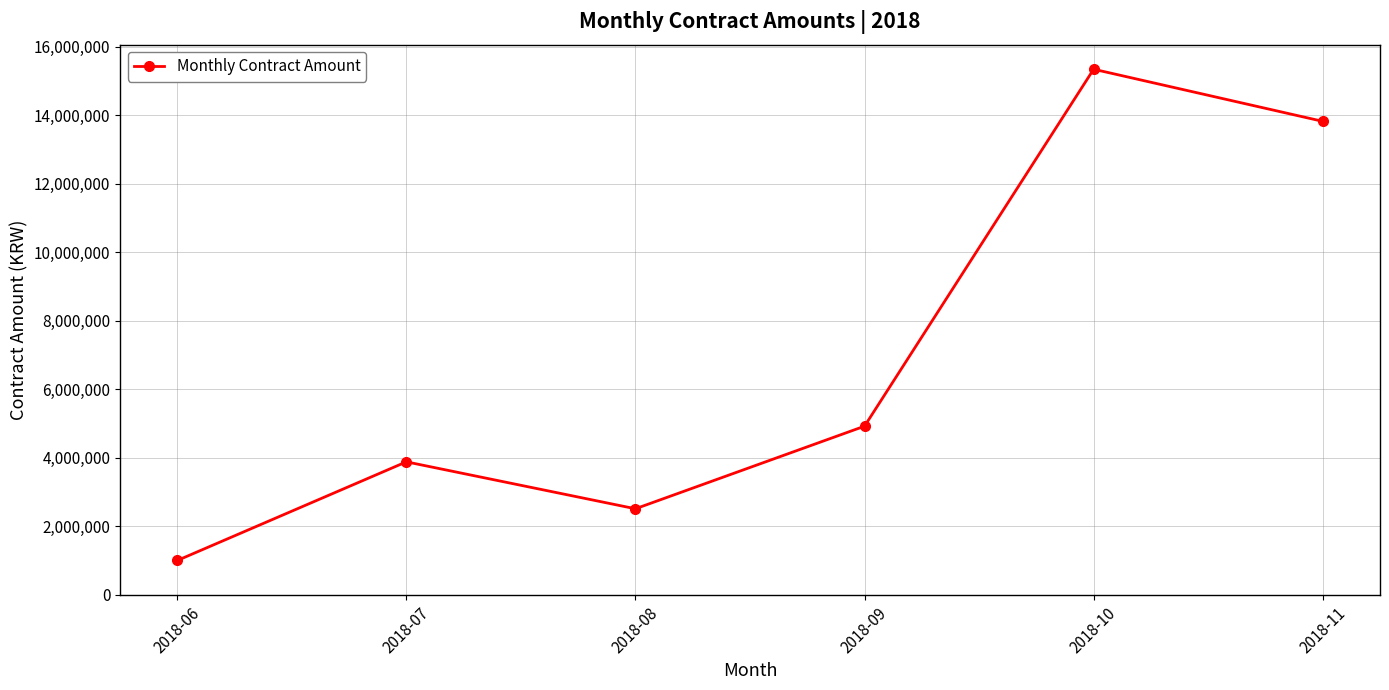

What is the change in value from 2018-08 to 2018-10?

+12830000